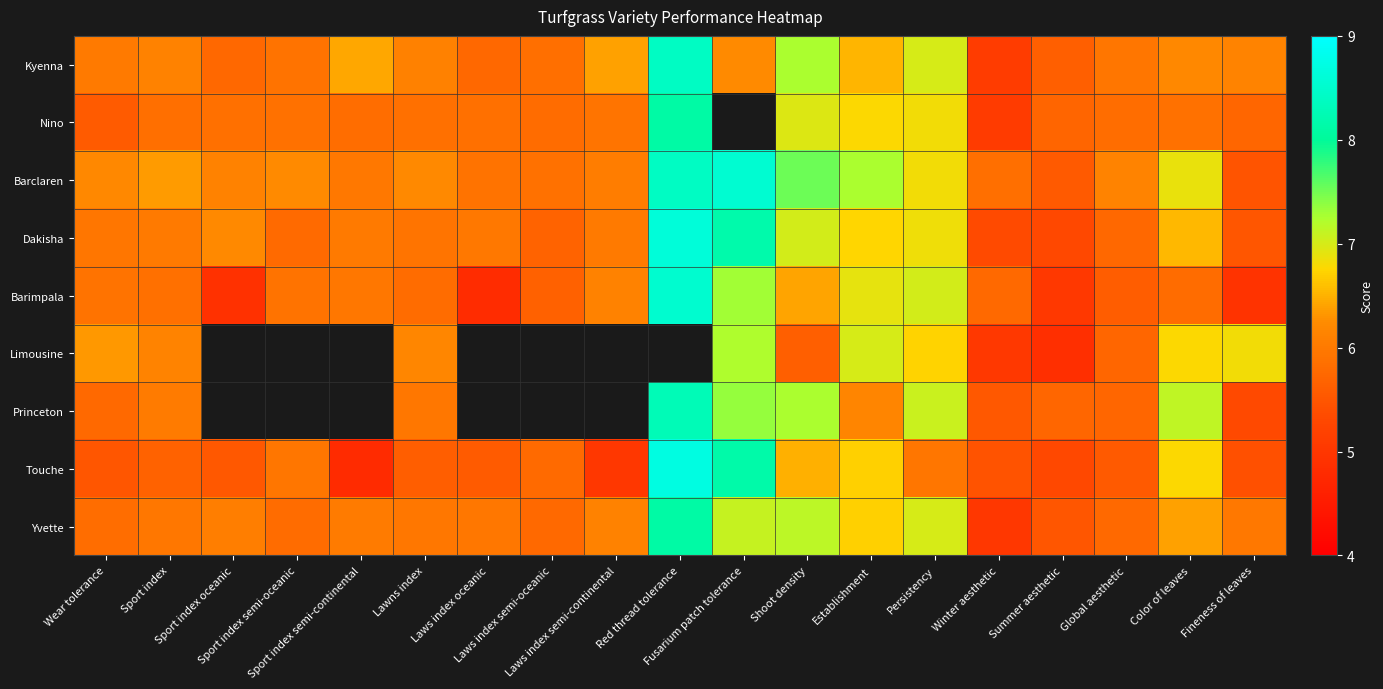

Reading left to right, list all the values displayed in this chart.

Kyenna: Wear tolerance=6.0	Sport index=6.1	Sport index oceanic=5.8	Sport index semi-oceanic=5.9	Sport index semi-continental=6.4	Lawns index=6.1	Laws index oceanic=5.8	Laws index semi-oceanic=5.8	Laws index semi-continental=6.4	Red thread tolerance=8.4	Fusarium patch tolerance=6.2	Shoot density=7.3	Establishment=6.5	Persistency=7.0	Winter aesthetic=5.1	Summer aesthetic=5.6	Global aesthetic=5.9	Color of leaves=6.2	Fineness of leaves=6.1
Nino: Wear tolerance=5.6	Sport index=5.8	Sport index oceanic=5.9	Sport index semi-oceanic=5.9	Sport index semi-continental=5.8	Lawns index=5.9	Laws index oceanic=5.9	Laws index semi-oceanic=5.8	Laws index semi-continental=5.9	Red thread tolerance=8.1	Fusarium patch tolerance=0.0	Shoot density=7.0	Establishment=6.8	Persistency=6.8	Winter aesthetic=5.1	Summer aesthetic=5.7	Global aesthetic=5.8	Color of leaves=5.9	Fineness of leaves=5.7
Barclaren: Wear tolerance=6.2	Sport index=6.3	Sport index oceanic=6.1	Sport index semi-oceanic=6.2	Sport index semi-continental=6.0	Lawns index=6.2	Laws index oceanic=5.9	Laws index semi-oceanic=5.9	Laws index semi-continental=6.0	Red thread tolerance=8.4	Fusarium patch tolerance=8.6	Shoot density=7.5	Establishment=7.3	Persistency=6.8	Winter aesthetic=5.8	Summer aesthetic=5.6	Global aesthetic=6.1	Color of leaves=6.9	Fineness of leaves=5.5
Dakisha: Wear tolerance=5.9	Sport index=6.0	Sport index oceanic=6.2	Sport index semi-oceanic=5.8	Sport index semi-continental=6.0	Lawns index=5.9	Laws index oceanic=6.0	Laws index semi-oceanic=5.7	Laws index semi-continental=6.0	Red thread tolerance=8.6	Fusarium patch tolerance=8.2	Shoot density=7.0	Establishment=6.7	Persistency=6.8	Winter aesthetic=5.3	Summer aesthetic=5.3	Global aesthetic=5.7	Color of leaves=6.5	Fineness of leaves=5.5
Barimpala: Wear tolerance=5.9	Sport index=5.9	Sport index oceanic=4.9	Sport index semi-oceanic=5.9	Sport index semi-continental=6.0	Lawns index=5.8	Laws index oceanic=4.8	Laws index semi-oceanic=5.7	Laws index semi-continental=6.1	Red thread tolerance=8.5	Fusarium patch tolerance=7.3	Shoot density=6.4	Establishment=6.9	Persistency=7.0	Winter aesthetic=5.8	Summer aesthetic=5.0	Global aesthetic=5.6	Color of leaves=5.8	Fineness of leaves=4.9
Limousine: Wear tolerance=6.3	Sport index=6.1	Sport index oceanic=0.0	Sport index semi-oceanic=0.0	Sport index semi-continental=0.0	Lawns index=6.2	Laws index oceanic=0.0	Laws index semi-oceanic=0.0	Laws index semi-continental=0.0	Red thread tolerance=0.0	Fusarium patch tolerance=7.2	Shoot density=5.6	Establishment=7.0	Persistency=6.7	Winter aesthetic=5.0	Summer aesthetic=4.9	Global aesthetic=5.7	Color of leaves=6.8	Fineness of leaves=6.8
Princeton: Wear tolerance=5.8	Sport index=6.0	Sport index oceanic=0.0	Sport index semi-oceanic=0.0	Sport index semi-continental=0.0	Lawns index=6.0	Laws index oceanic=0.0	Laws index semi-oceanic=0.0	Laws index semi-continental=0.0	Red thread tolerance=8.3	Fusarium patch tolerance=7.3	Shoot density=7.2	Establishment=6.2	Persistency=7.1	Winter aesthetic=5.5	Summer aesthetic=5.7	Global aesthetic=5.7	Color of leaves=7.1	Fineness of leaves=5.3
Touche: Wear tolerance=5.5	Sport index=5.7	Sport index oceanic=5.5	Sport index semi-oceanic=6.0	Sport index semi-continental=4.8	Lawns index=5.6	Laws index oceanic=5.6	Laws index semi-oceanic=5.8	Laws index semi-continental=5.0	Red thread tolerance=8.7	Fusarium patch tolerance=8.2	Shoot density=6.5	Establishment=6.7	Persistency=6.0	Winter aesthetic=5.5	Summer aesthetic=5.3	Global aesthetic=5.5	Color of leaves=6.8	Fineness of leaves=5.4
Yvette: Wear tolerance=5.8	Sport index=6.0	Sport index oceanic=6.1	Sport index semi-oceanic=5.8	Sport index semi-continental=6.0	Lawns index=6.0	Laws index oceanic=6.0	Laws index semi-oceanic=5.8	Laws index semi-continental=6.1	Red thread tolerance=8.1	Fusarium patch tolerance=7.1	Shoot density=7.2	Establishment=6.7	Persistency=7.0	Winter aesthetic=5.0	Summer aesthetic=5.5	Global aesthetic=5.8	Color of leaves=6.4	Fineness of leaves=6.0